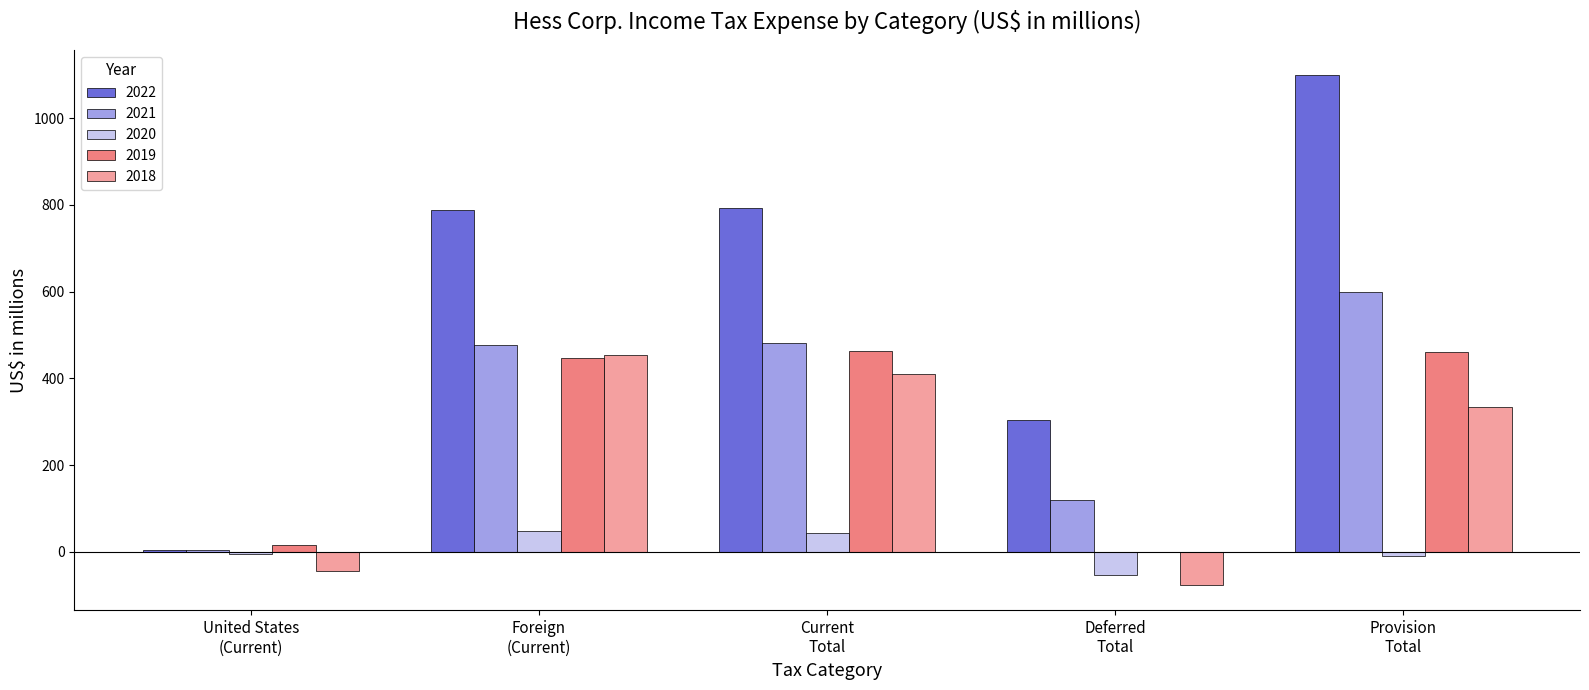

What is the sum of all 2018 values?

1081